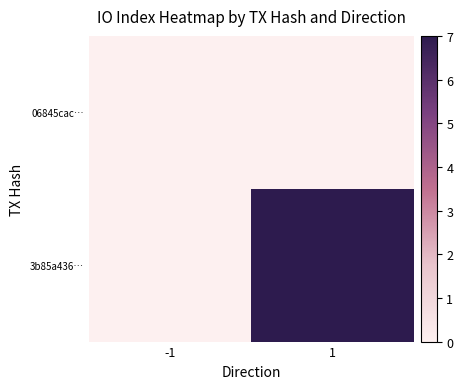

Which label corresponds to the largest value in the chart?

1